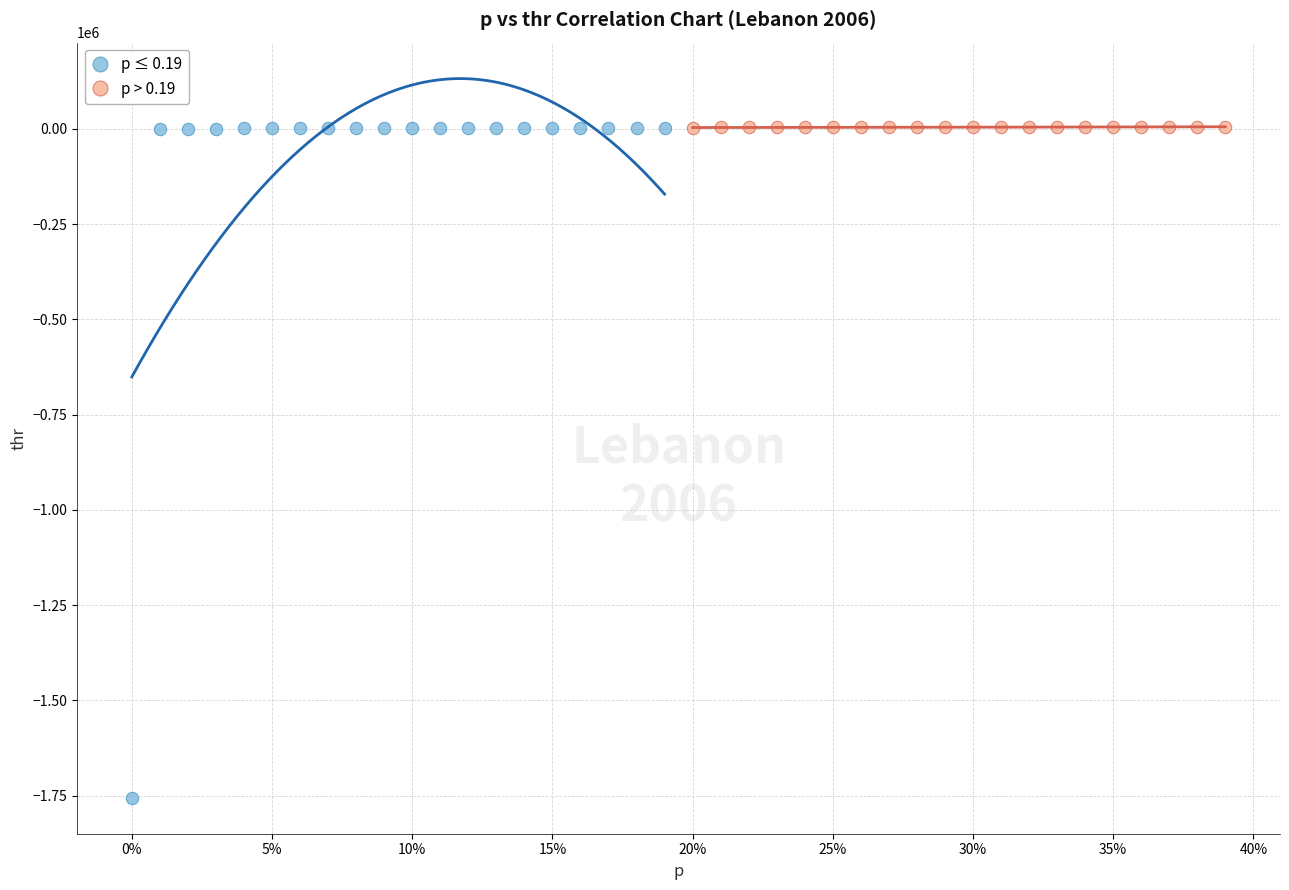

Which series has the widest spread of Y values?

p ≤ 0.19